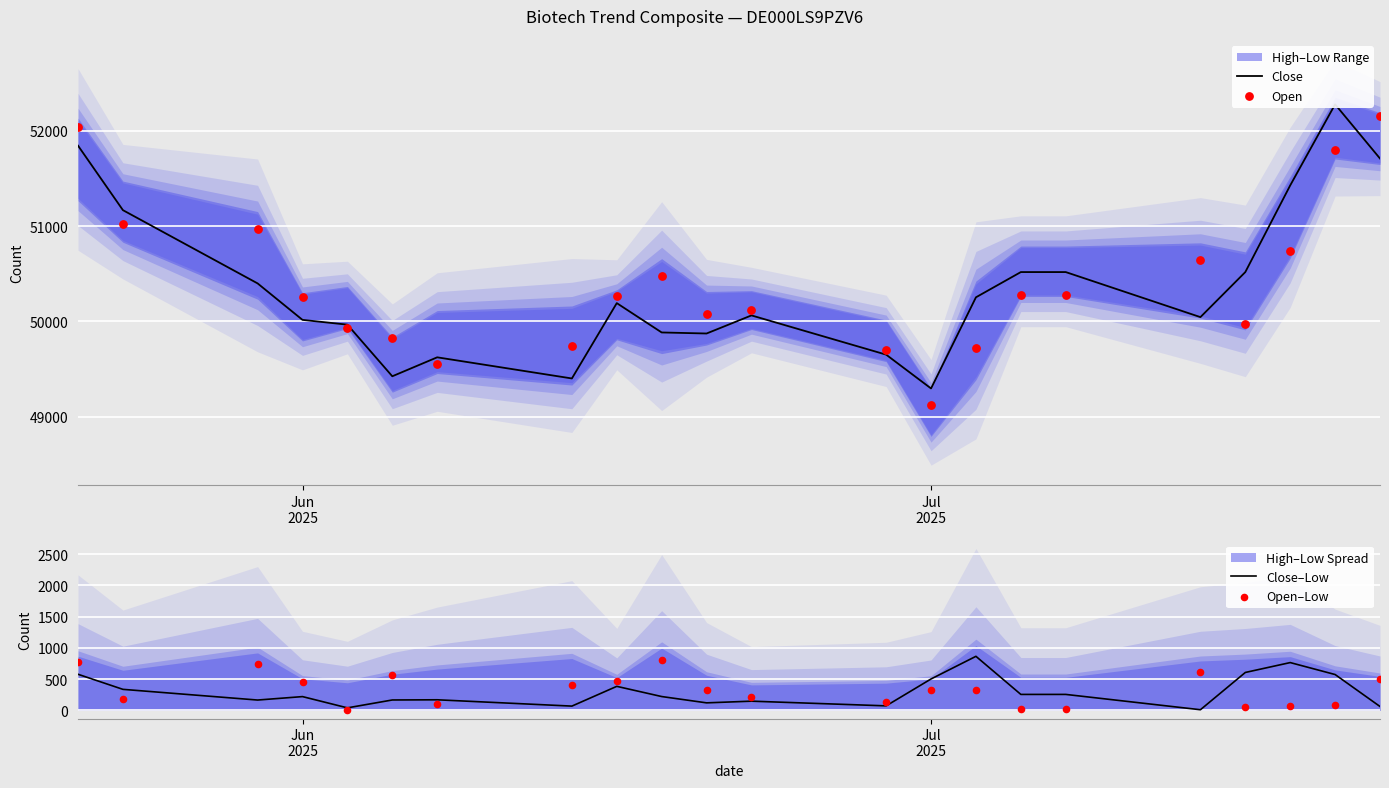

Which series has the largest total across all categories?

Open